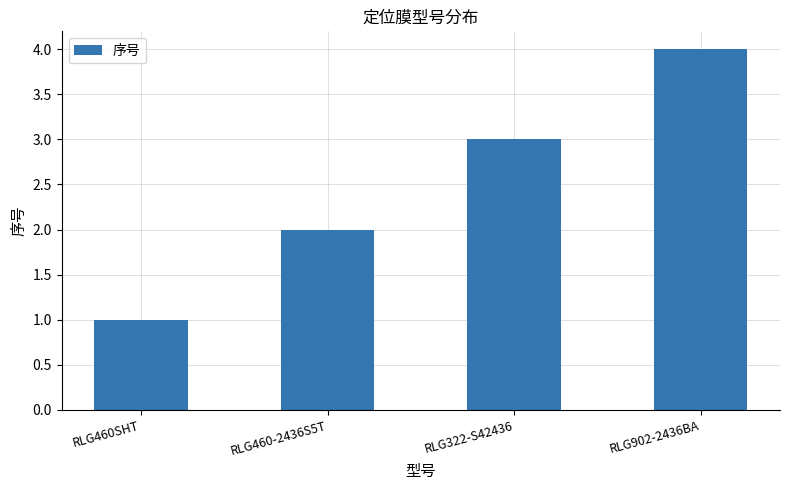

True or false: the data shows 2 at RLG460SHT.

False